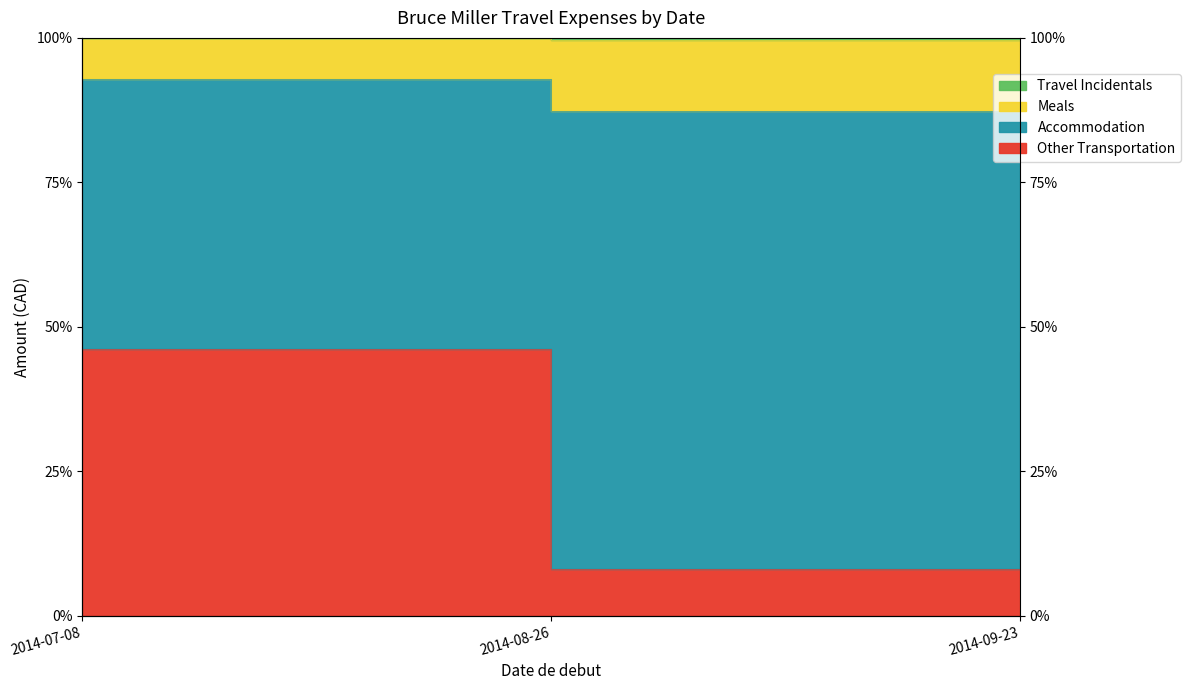

True or false: Other Transportation has a value of 2.0 at 2014-08-26.

False